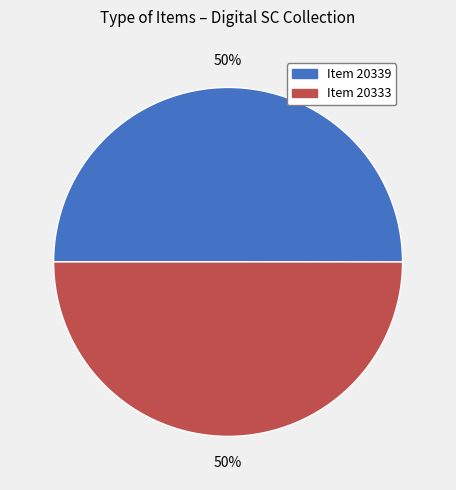

Do Item 20333 and Item 20339 together represent more than half of the pie?

Yes